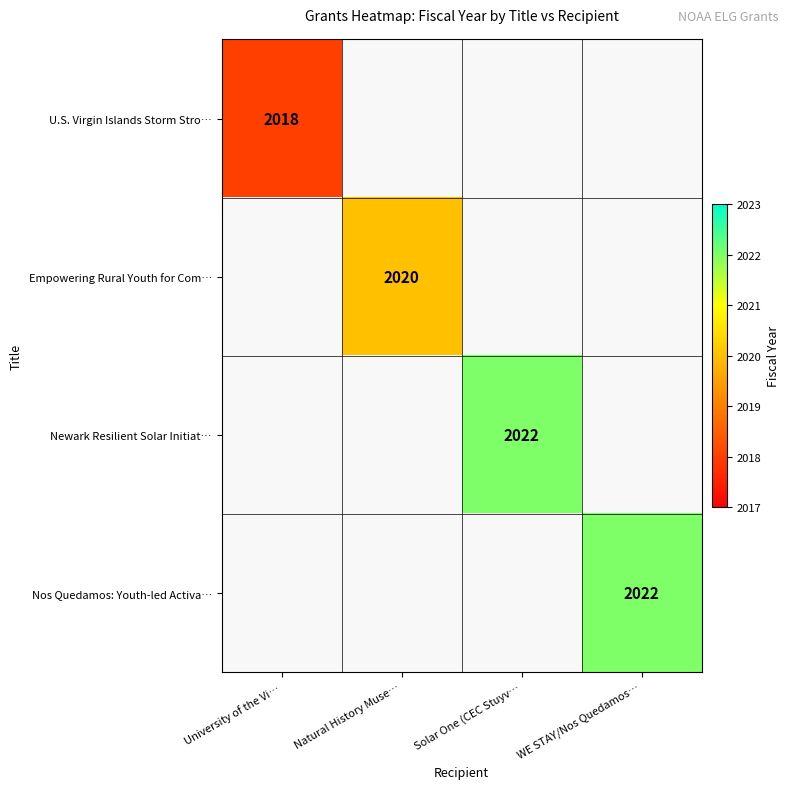

The Newark Resilient Solar Initiat… series shows 1223 at Solar One (CEC Stuyv…. True or false?

False